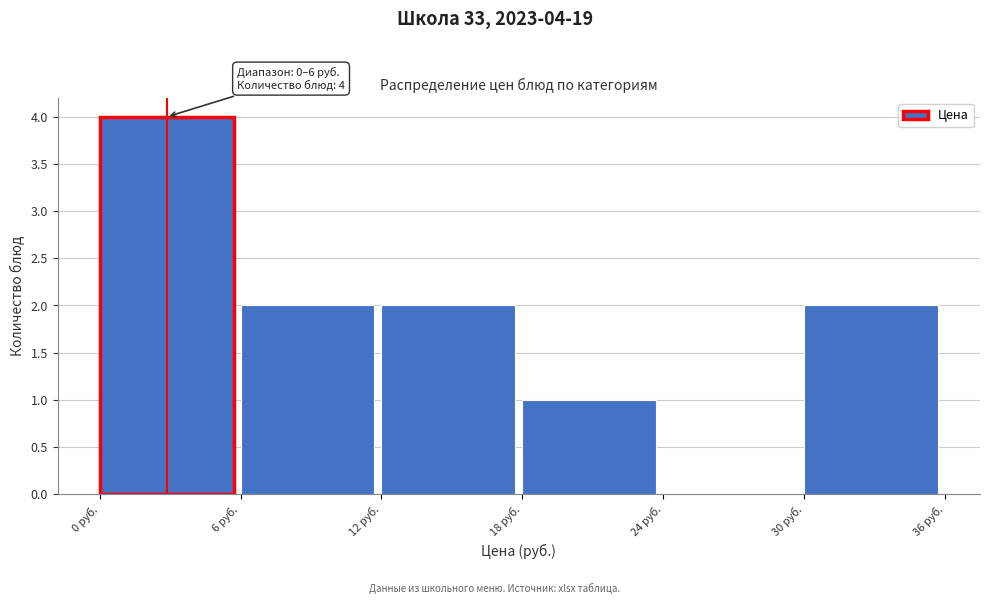

Which range on the x-axis has the tallest bar?

0 to 6